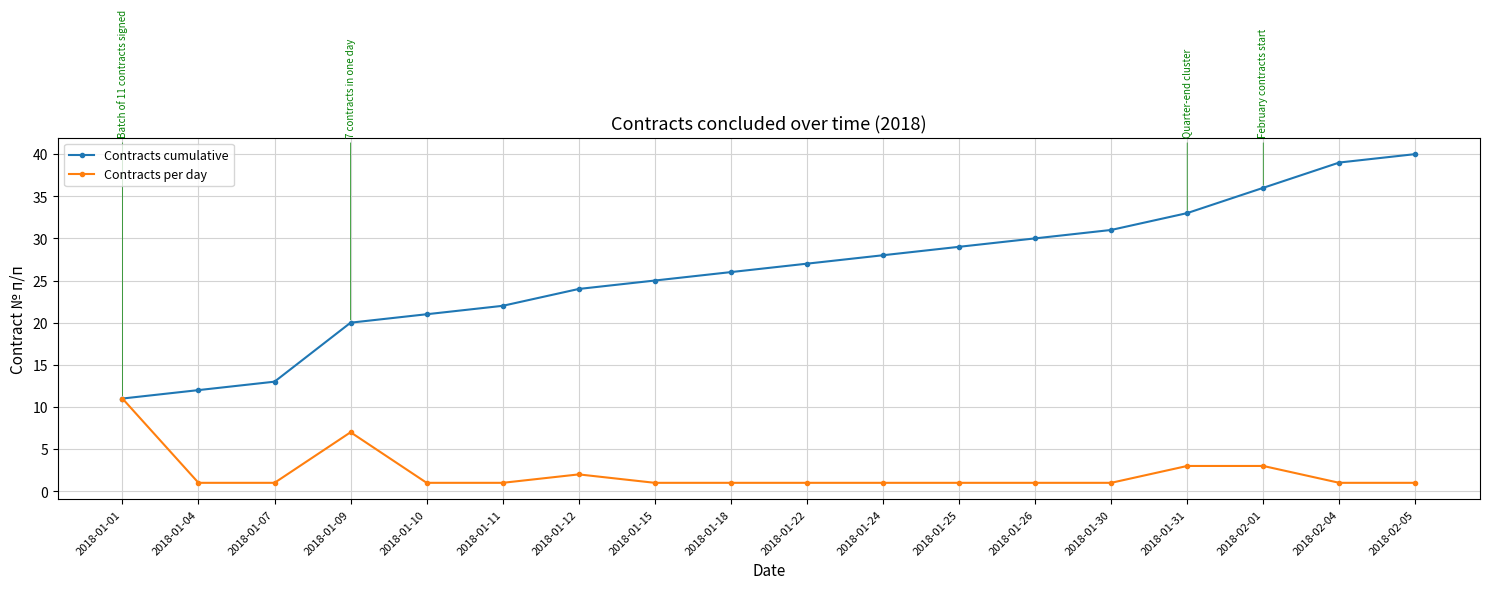

What is the average value of the Contracts per day series?

2